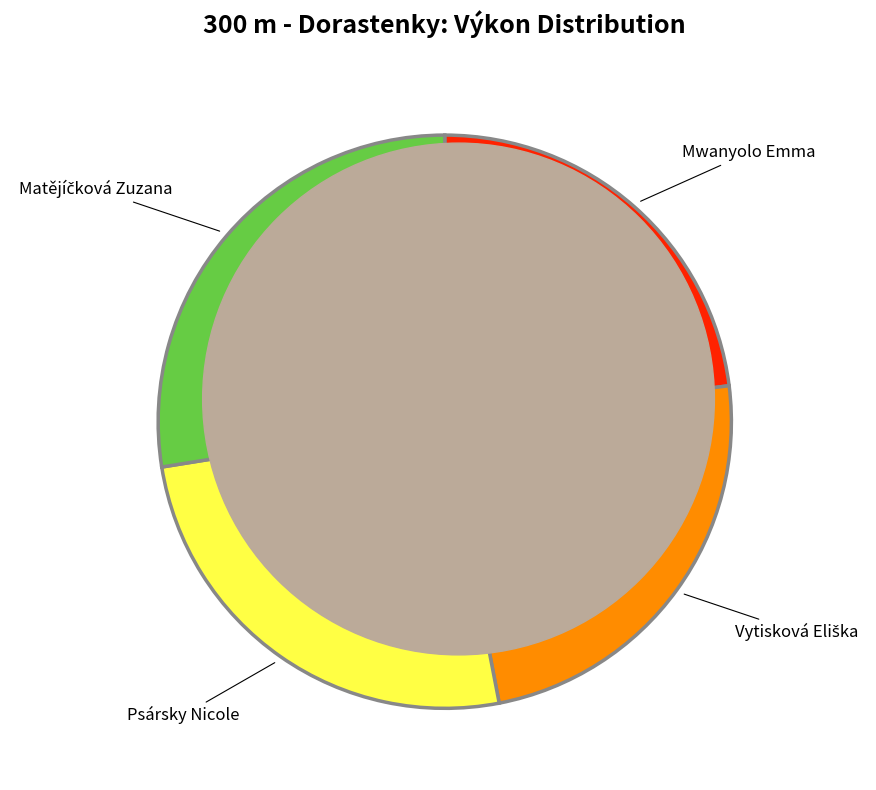

What percentage is the Mwanyolo Emma slice, to the nearest percent?

23%